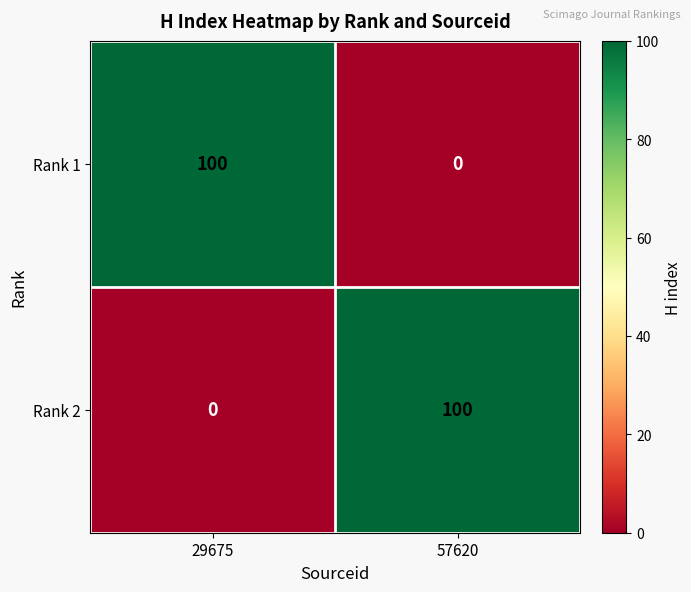

Where is Rank 2 nearest to the value 50?

29675